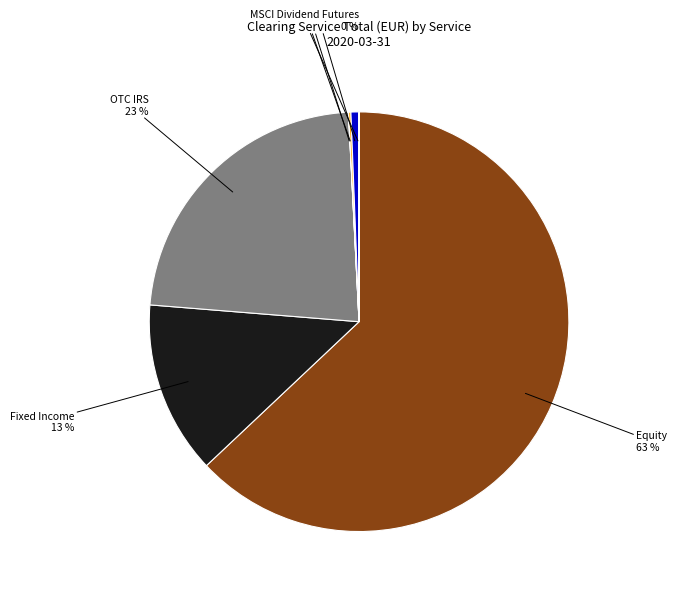

To the nearest percent, what is the difference between the largest and smallest slice percentages?

63%